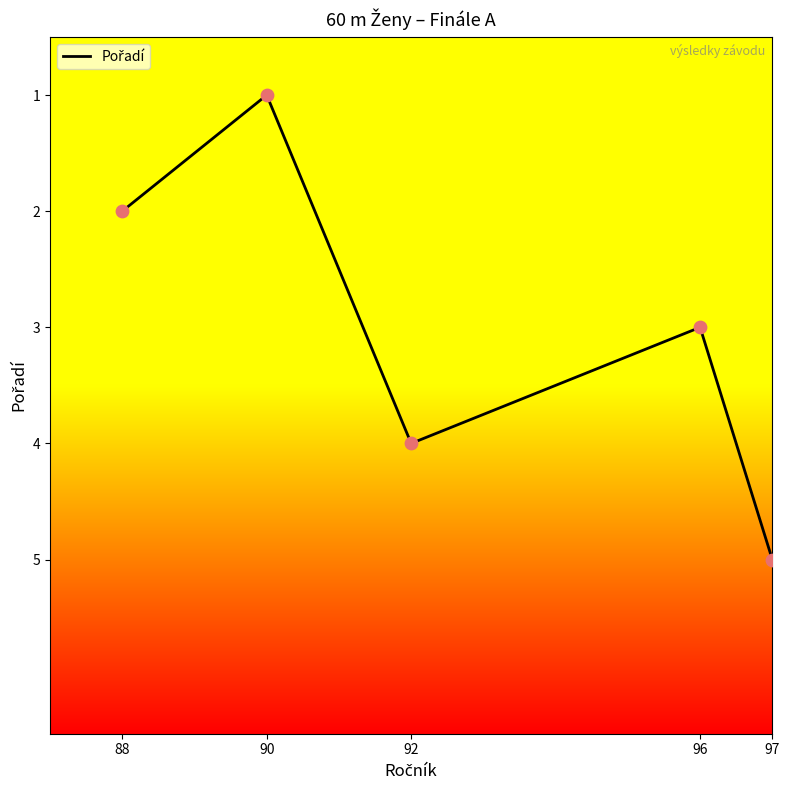

Which has a higher value, 92 or 88?

92